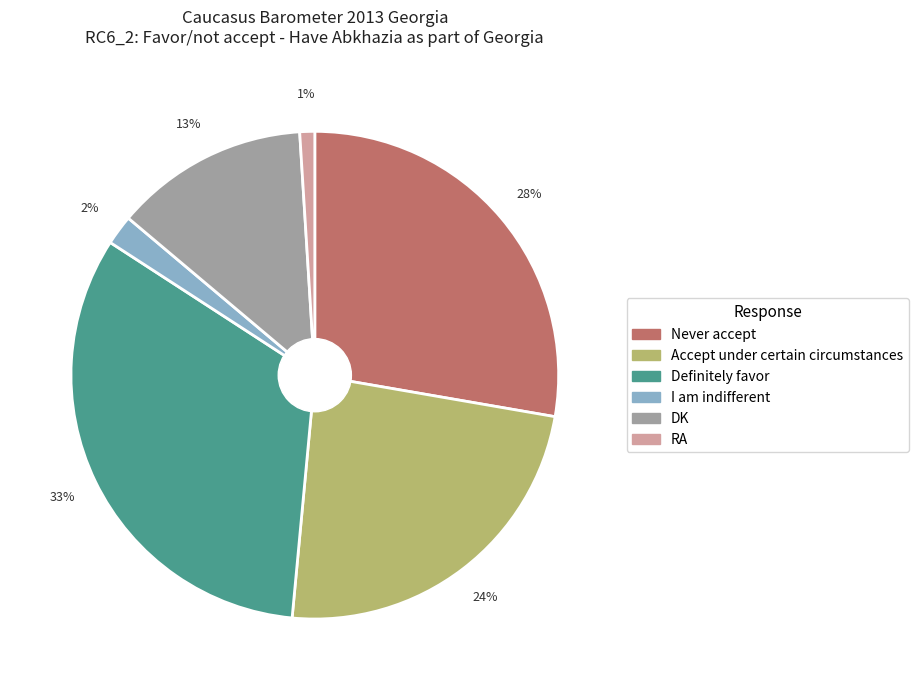

Which category has the smallest portion of the pie?

RA